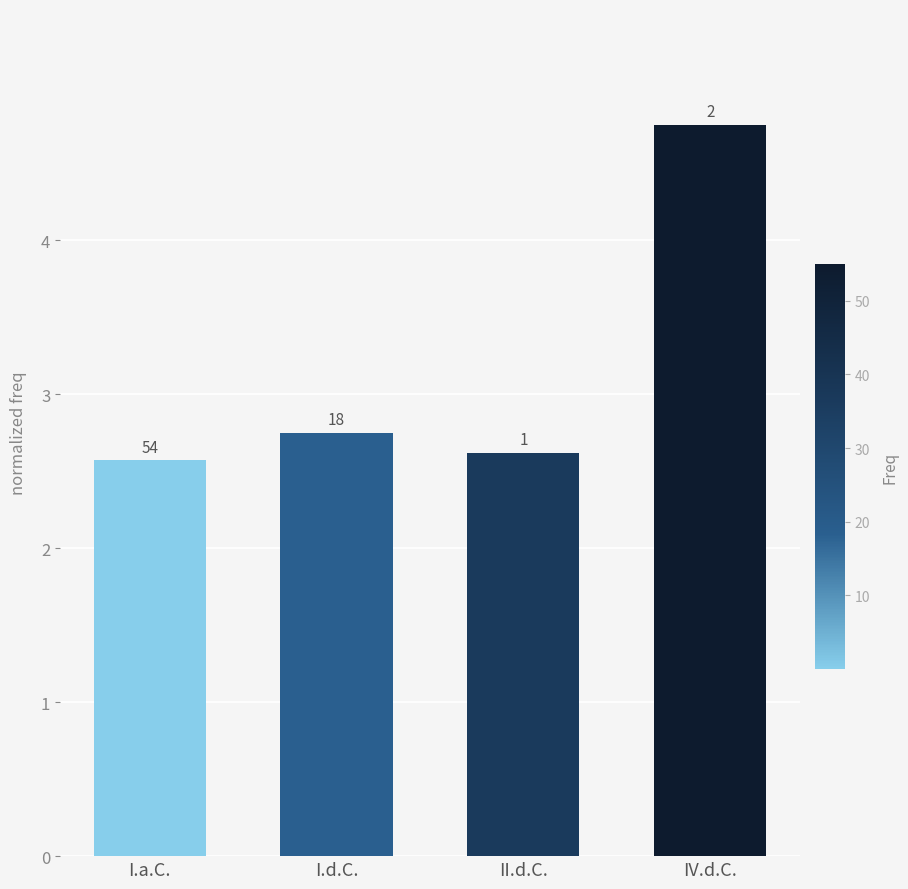

Reading left to right, extract all data points from this chart.

I.a.C.=2.6	I.d.C.=2.8	II.d.C.=2.6	IV.d.C.=4.8